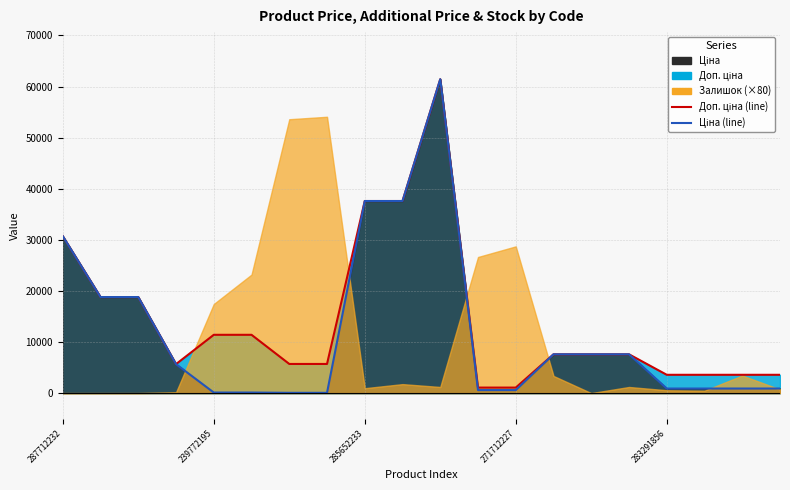

Reading right to left, transcribe all the data shown in this chart.

Доп. ціна (line): 3583.6	3583.6	3583.6	3583.6	7596.5	7596.5	7596.5	1081.7	1081.7	61434.3	37593.6	37593.6	5705.0	5705.0	11410.0	11410.0	5673.8	18796.8	18796.8	30717.1
Ціна (line): 895.9	895.9	895.9	895.9	7596.5	7596.5	7596.5	589.9	589.9	61434.3	37593.6	37593.6	57.0	57.0	114.1	114.1	5673.8	18796.8	18796.8	30717.1